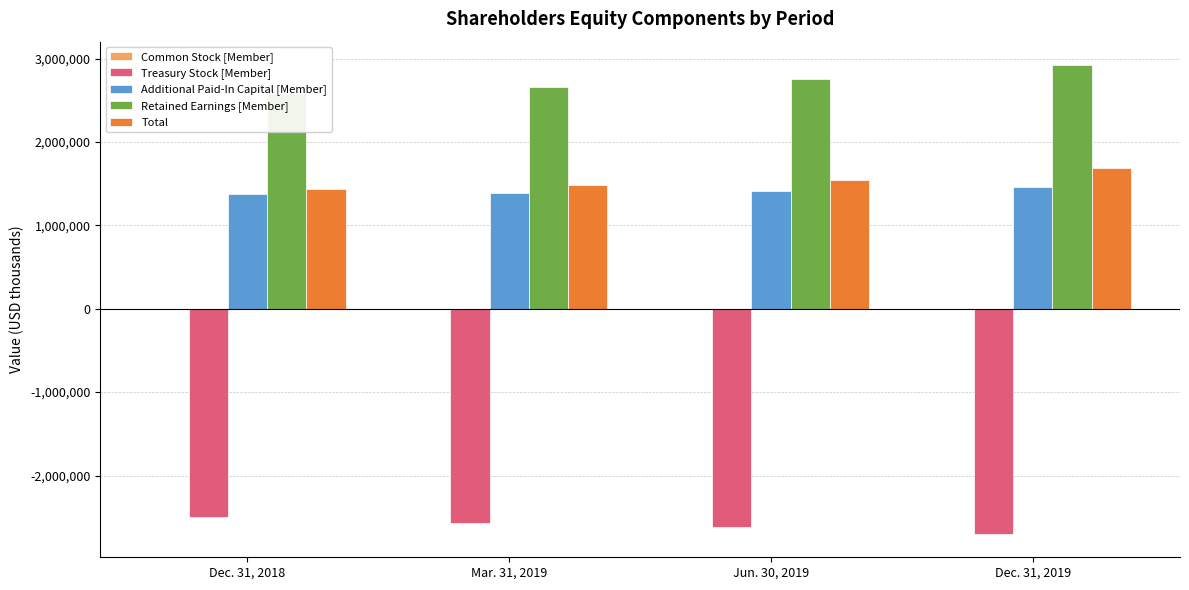

Count the Common Stock [Member] values in the range 361 to 363.

3